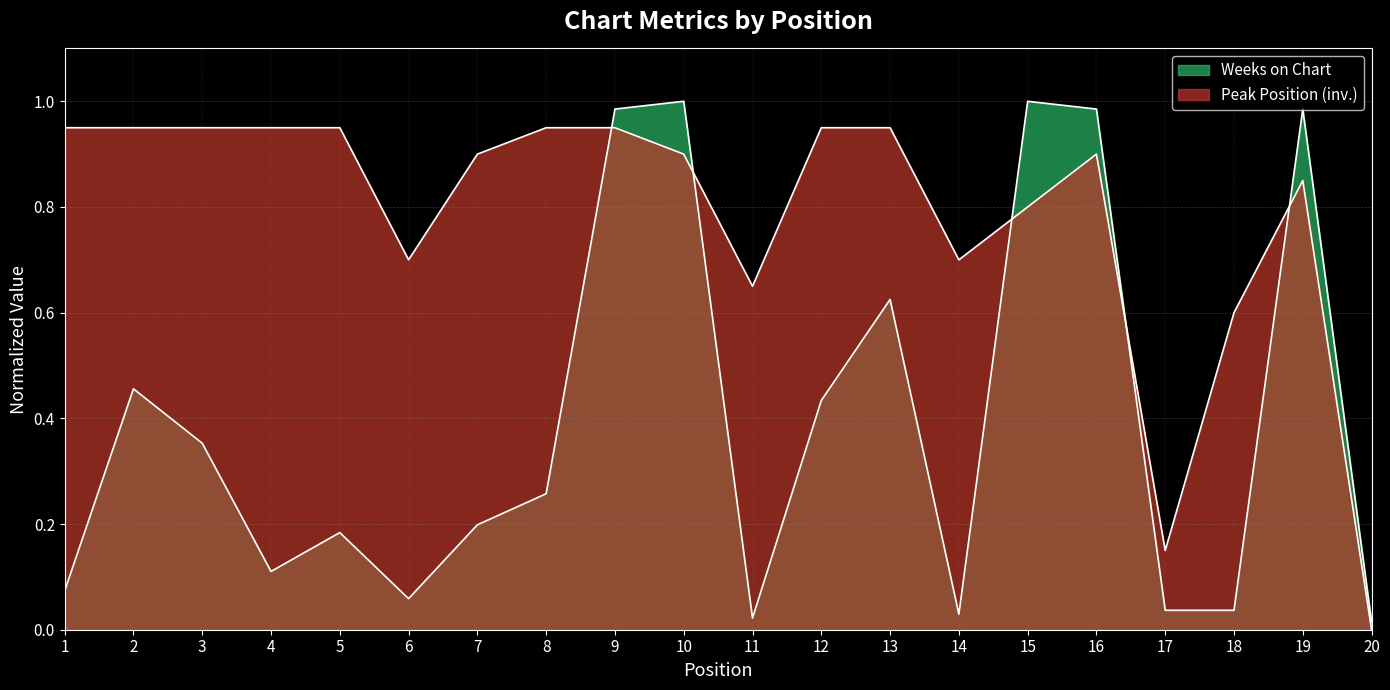

List the labels in order of Weeks on Chart value, smallest first.

20, 11, 14, 17, 18, 6, 1, 4, 5, 7, 8, 3, 12, 2, 13, 9, 16, 19, 10, 15